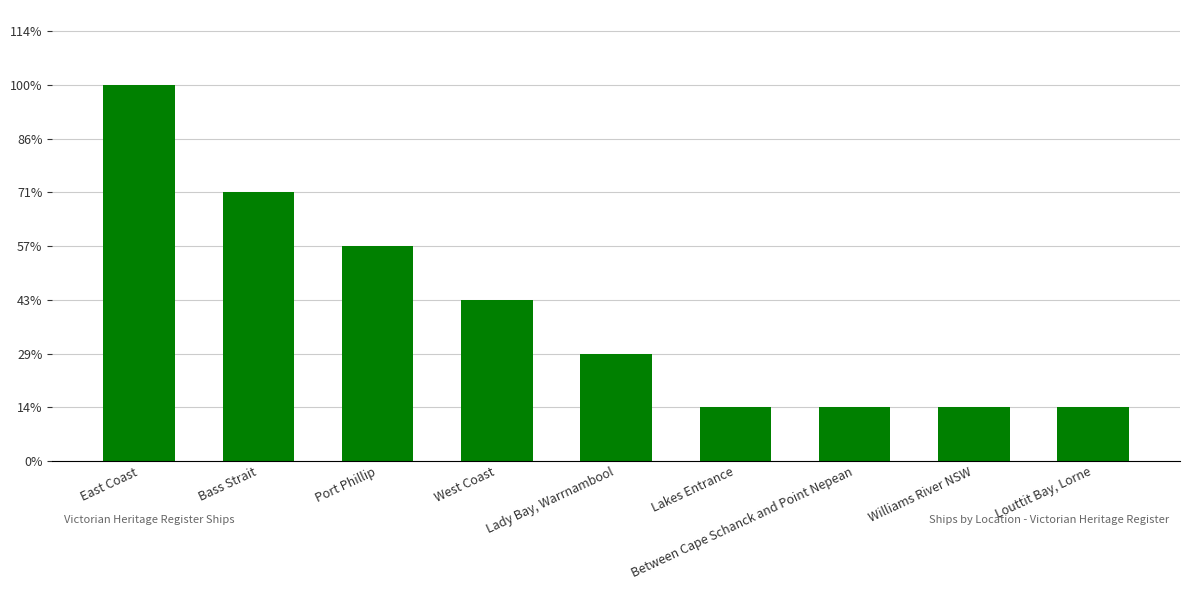

How many distinct data groups are displayed?

1